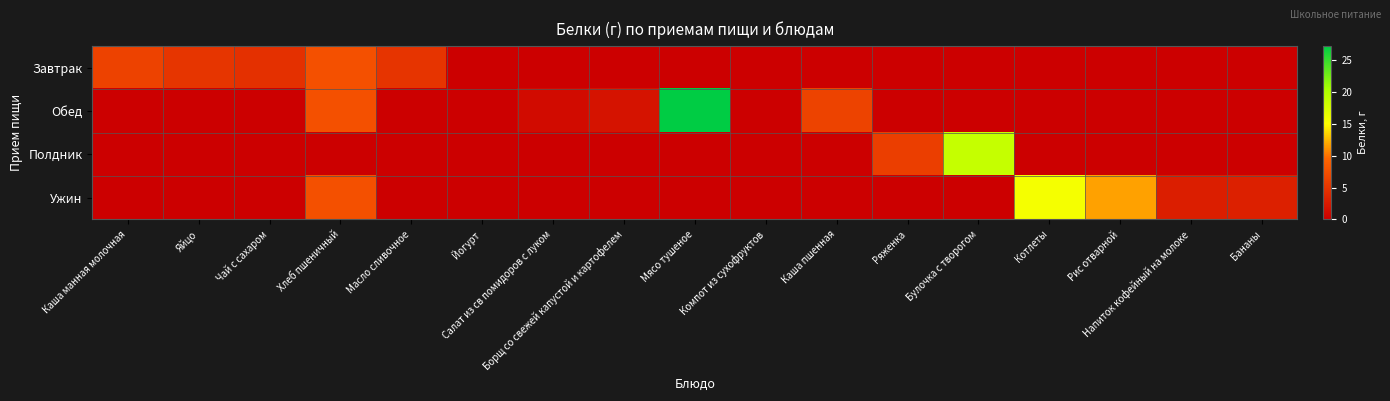

How many series are shown in this chart?

4